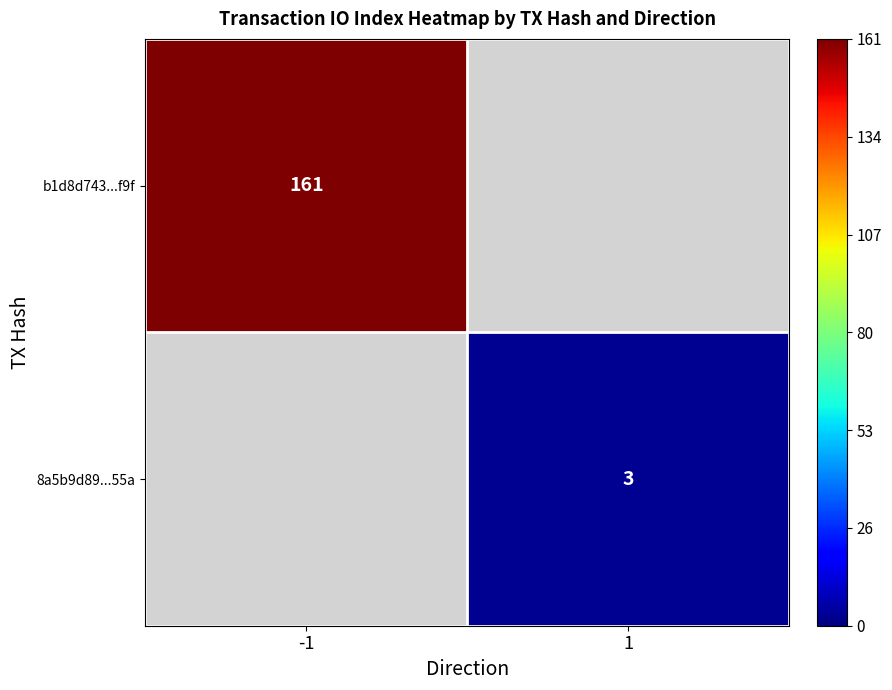

Which has a higher value, 1 or -1?

-1